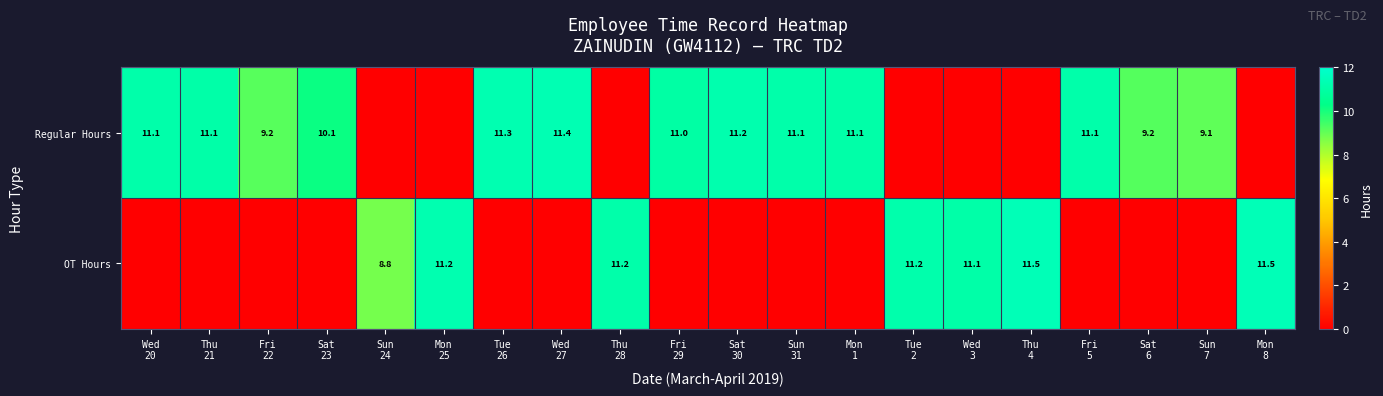

True or false: Regular Hours has a value of 3.6 at Thu 21.

False